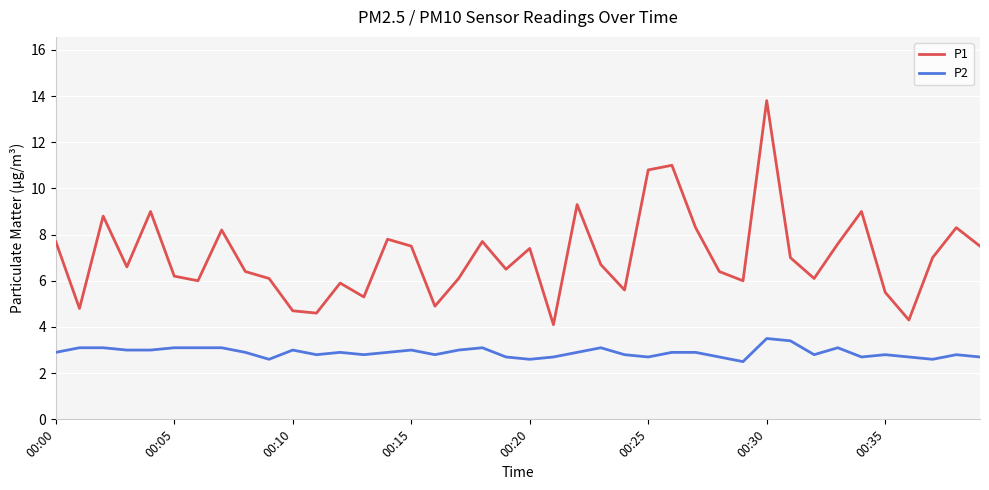

Reading left to right, extract all data points from this chart.

P1: 7.7	4.8	8.8	6.6	9.0	6.2	6.0	8.2	6.4	6.1	4.7	4.6	5.9	5.3	7.8	7.5	4.9	6.1	7.7	6.5	7.4	4.1	9.3	6.7	5.6	10.8	11.0	8.3	6.4	6.0	13.8	7.0	6.1	7.6	9.0	5.5	4.3	7.0	8.3	7.5
P2: 2.9	3.1	3.1	3.0	3.0	3.1	3.1	3.1	2.9	2.6	3.0	2.8	2.9	2.8	2.9	3.0	2.8	3.0	3.1	2.7	2.6	2.7	2.9	3.1	2.8	2.7	2.9	2.9	2.7	2.5	3.5	3.4	2.8	3.1	2.7	2.8	2.7	2.6	2.8	2.7